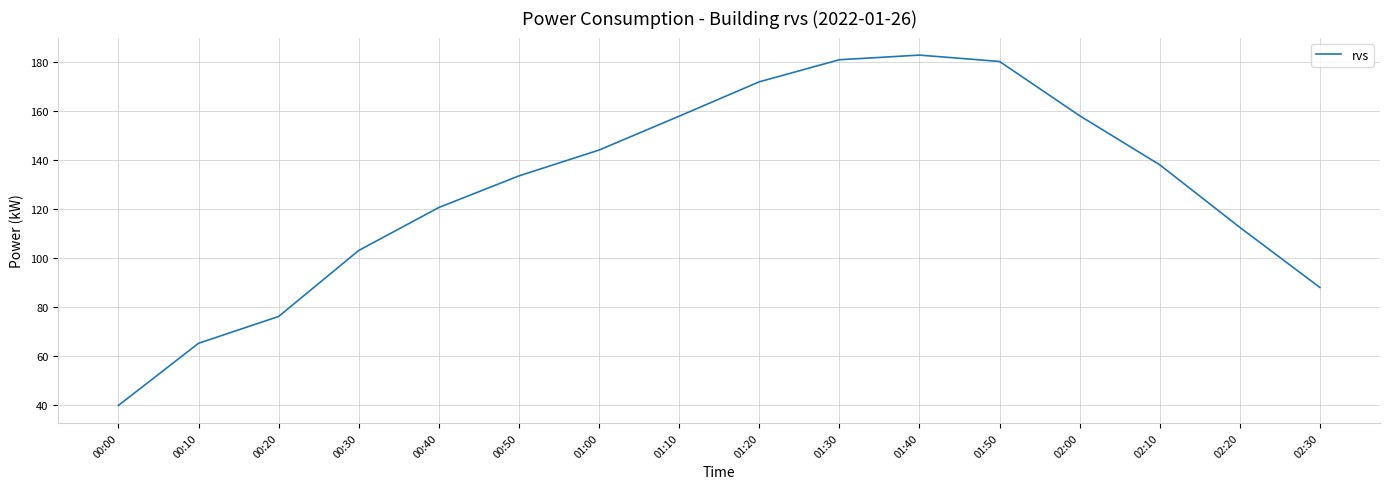

What is the change in value from 00:20 to 01:10?

+81.6